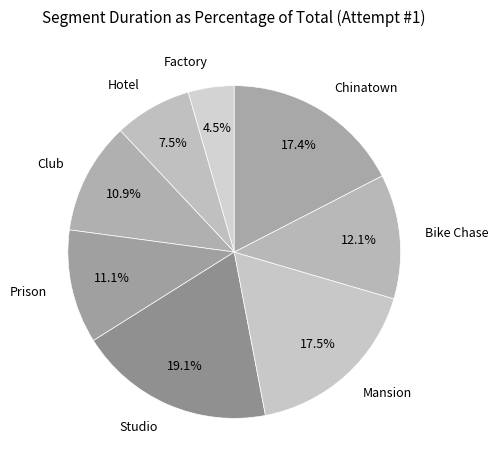

The Chinatown slice represents 17% of the pie. True or false?

True